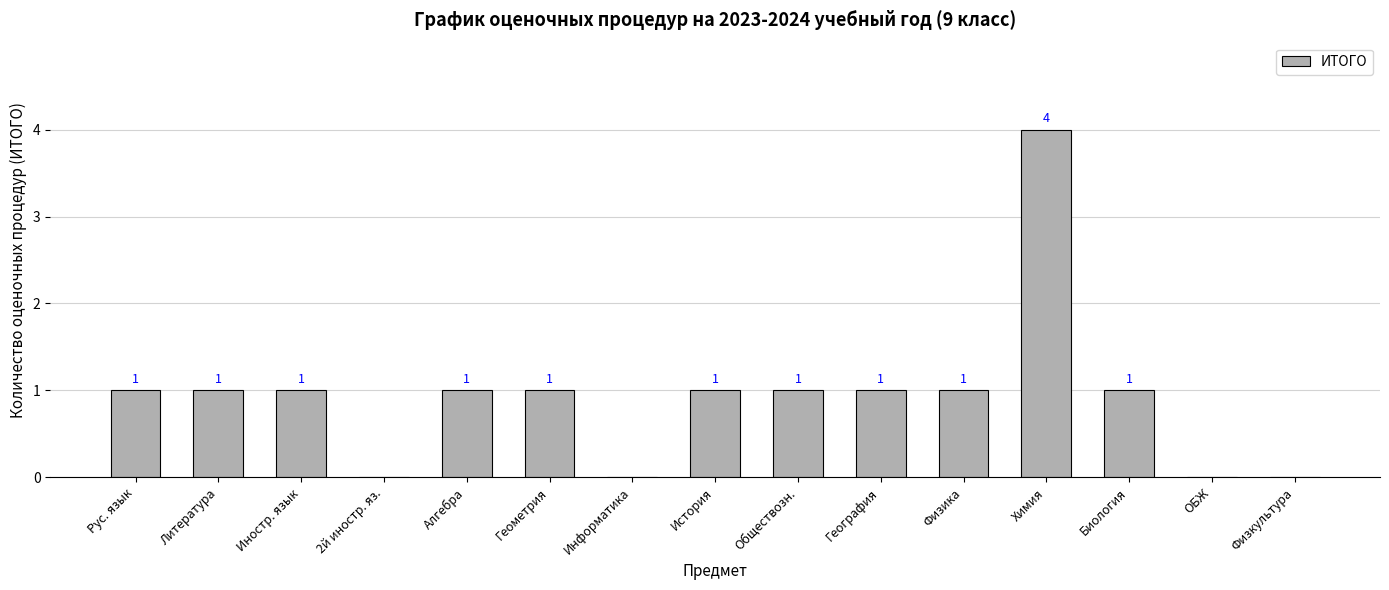

How many series are shown in this chart?

1